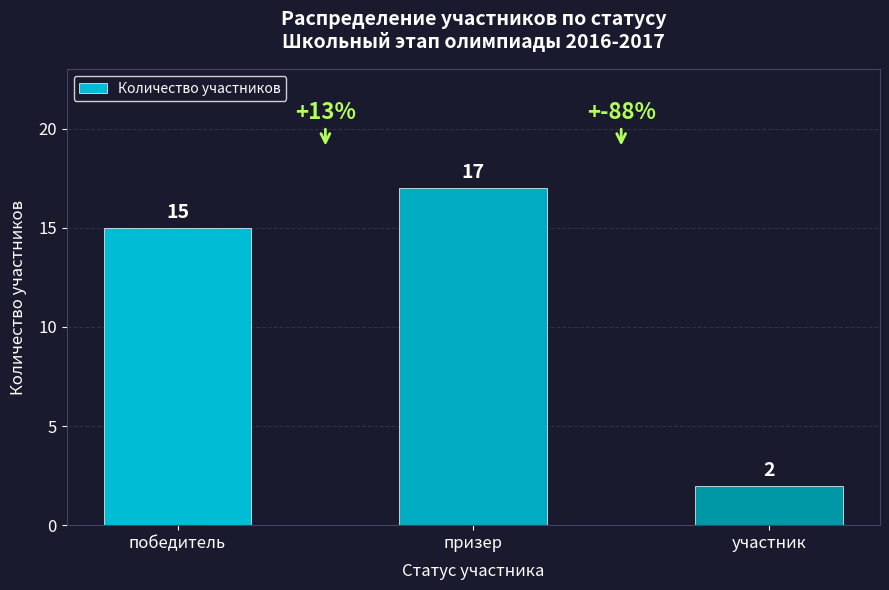

Reading left to right, what are all the values shown in this chart?

15	17	2